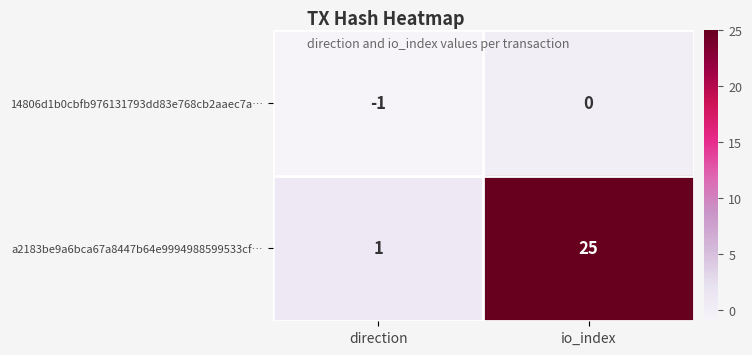

What is the difference between the a2183be9a6bca67a8447b64e9994988599533cf… values at io_index and direction?

24